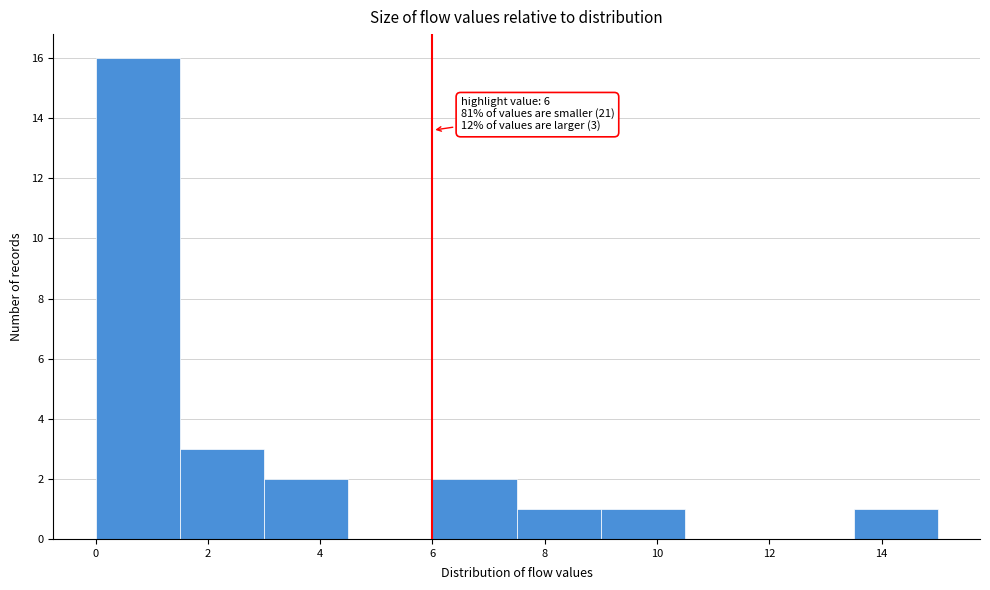

Which range on the x-axis has the tallest bar?

0.0 to 1.5